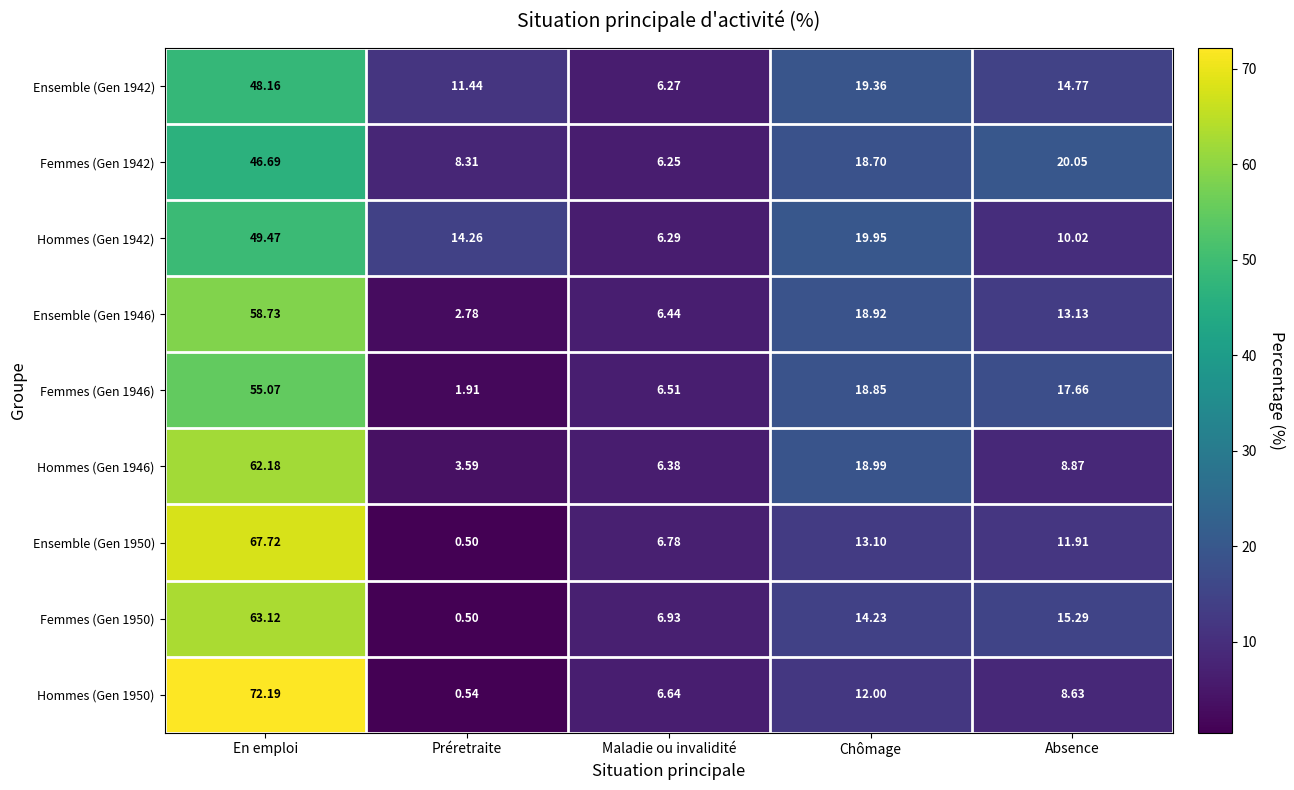

Which series changed the most between Préretraite and Maladie ou invalidité?

Hommes (Gen 1942)